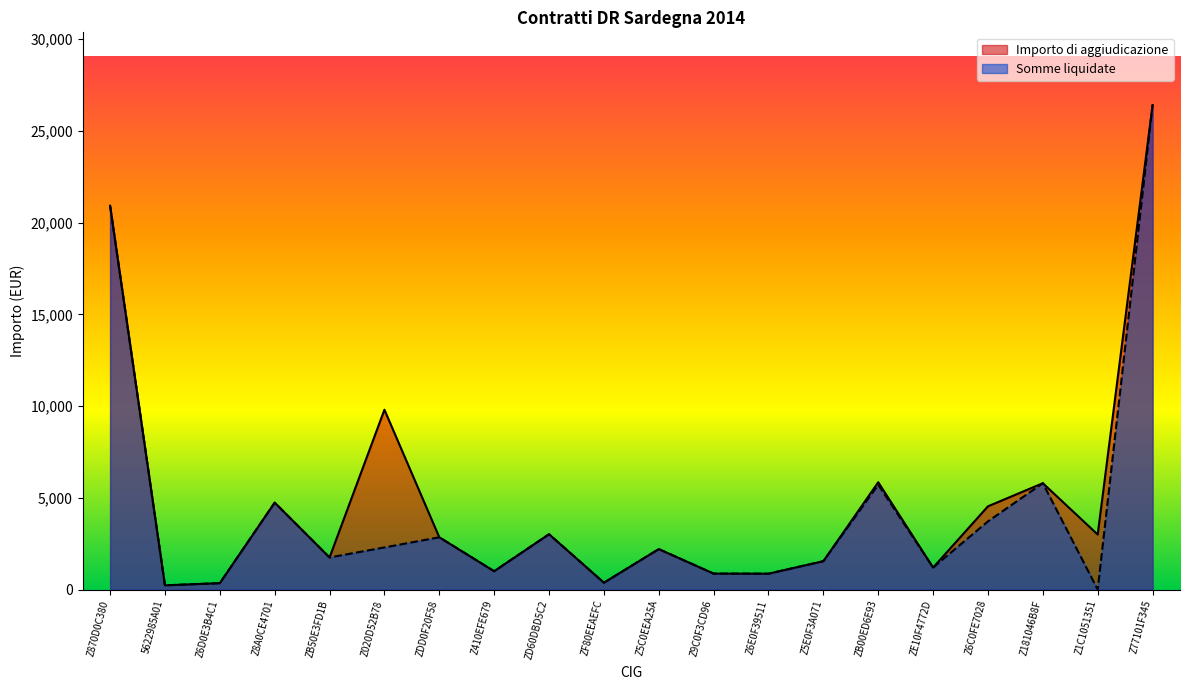

What are all the series names shown in the legend?

Importo di aggiudicazione, Somme liquidate